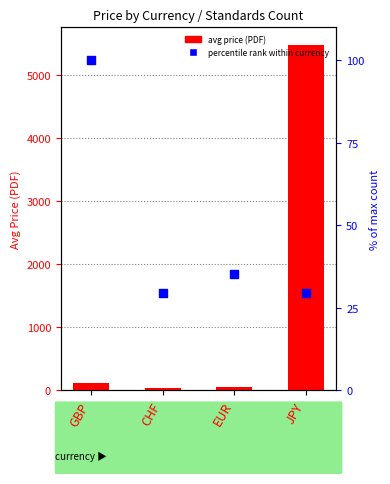

Which series contains the highest Y value?

avg price (PDF)